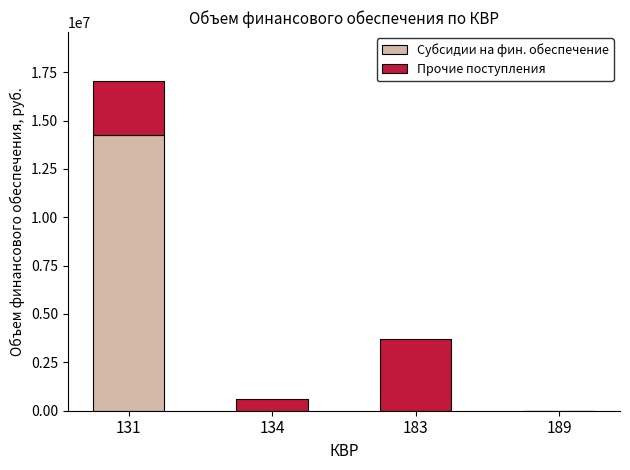

The value of Субсидии на фин. обеспечение at 183 is 8095563. True or false?

False